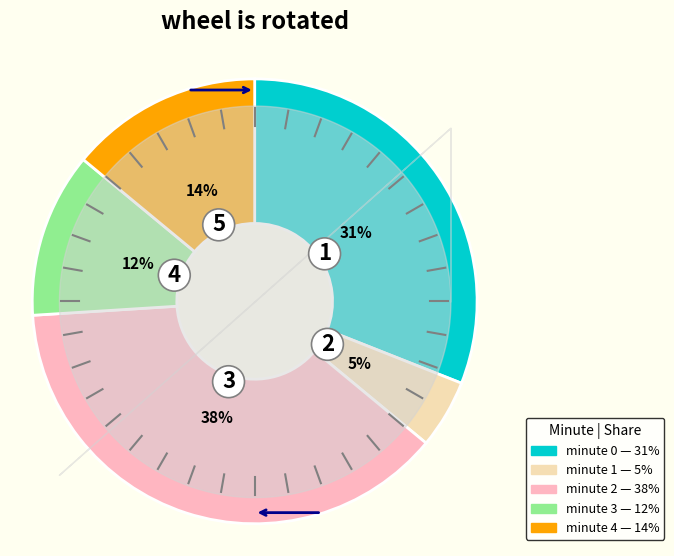

To the nearest percent, what portion does minute 2 represent?

38%